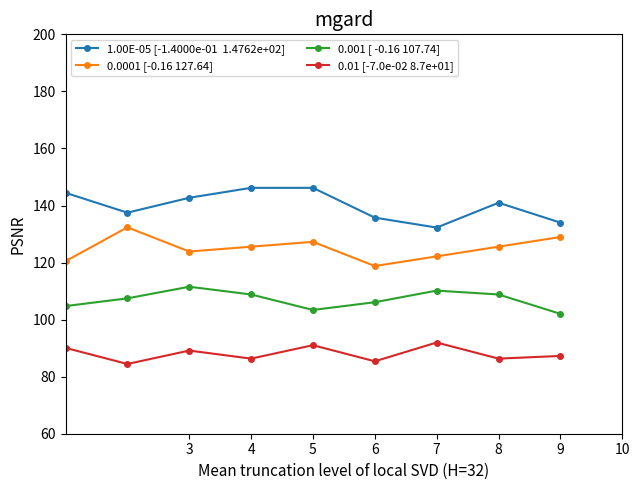

What is the smallest value displayed?

84.4